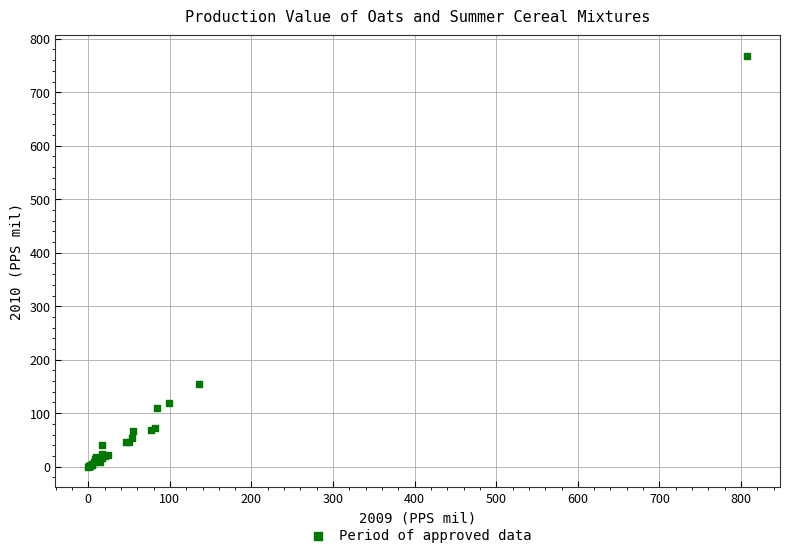

What Y value in the scatter plot is closest to 383?

155.3